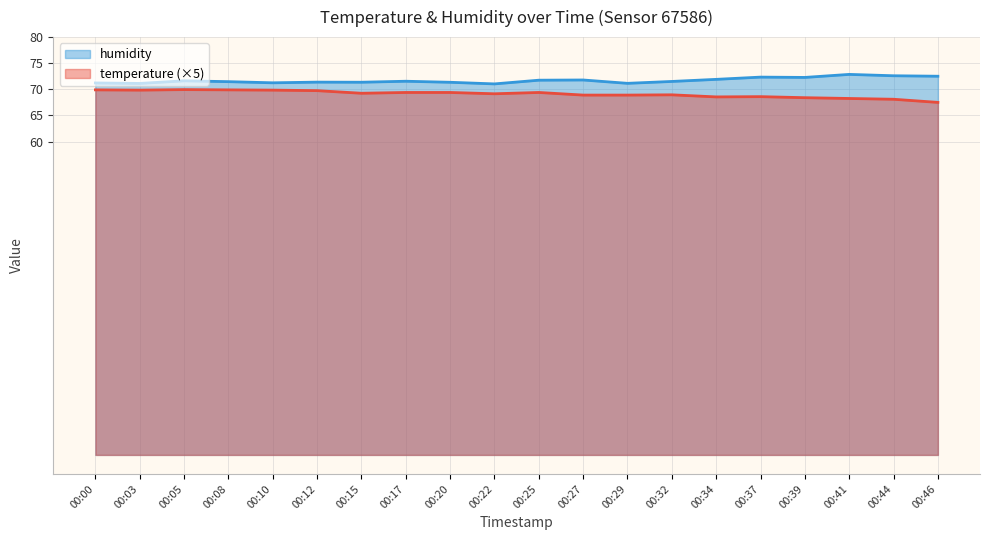

Reading left to right, extract all data points from this chart.

temperature: 69.9	69.9	70.0	69.9	69.9	69.8	69.2	69.4	69.4	69.2	69.4	68.9	68.9	68.9	68.6	68.6	68.4	68.2	68.1	67.5
humidity: 71.2	71.1	71.6	71.5	71.2	71.4	71.4	71.5	71.3	71.0	71.8	71.8	71.2	71.5	71.9	72.3	72.3	72.9	72.6	72.5